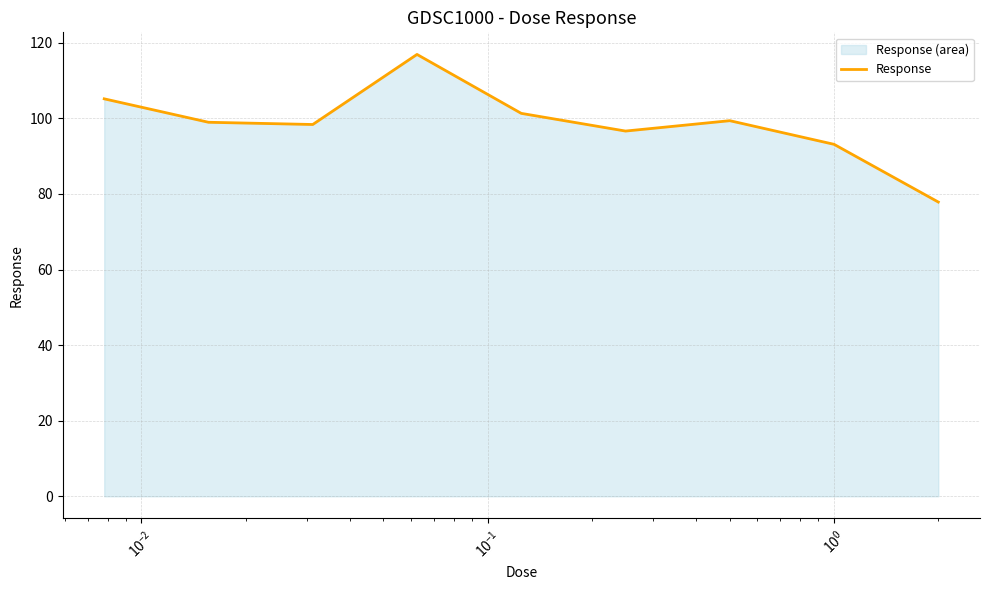

What is the greatest value displayed?

116.9